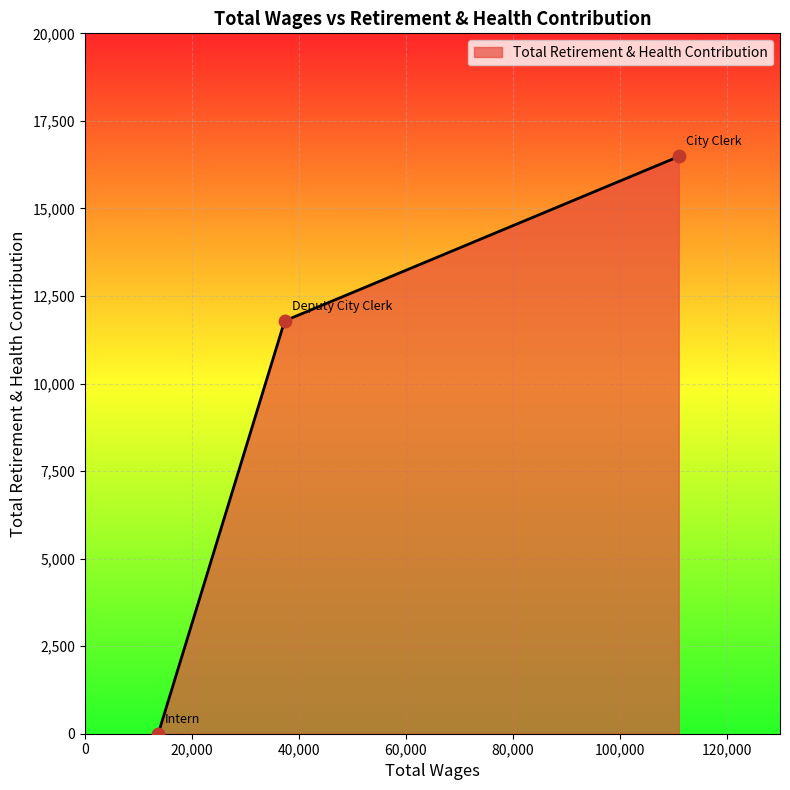

What is the difference between the maximum and minimum values?

16483